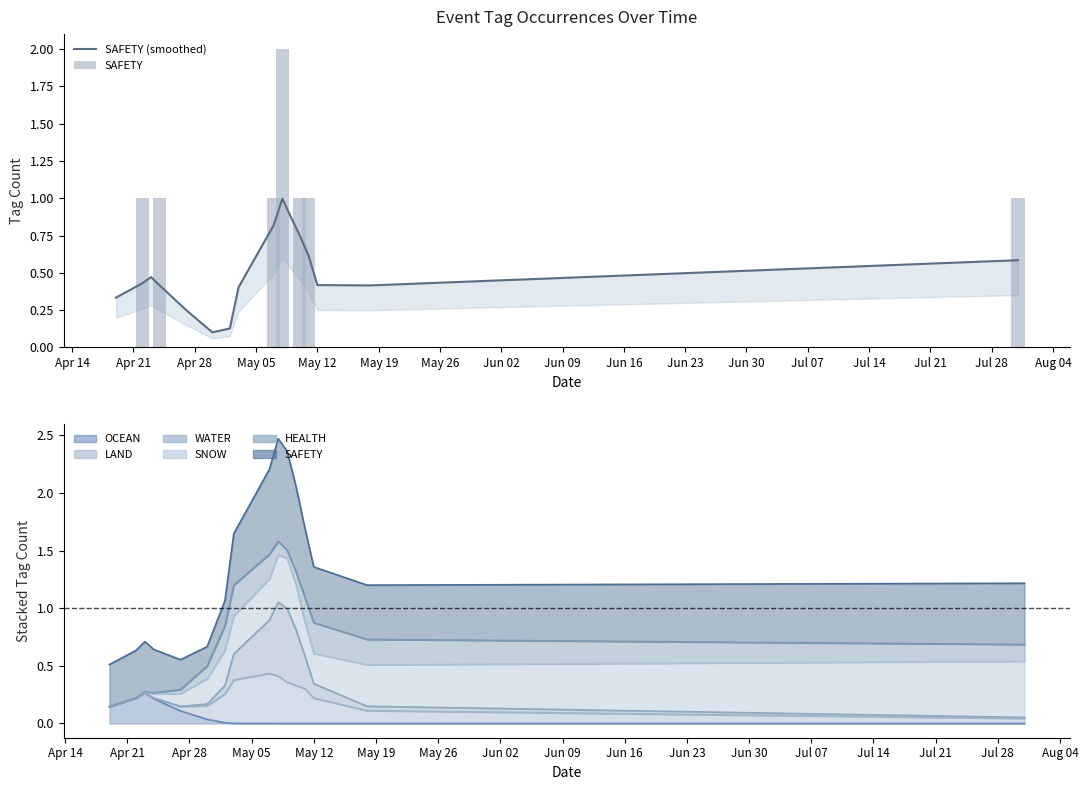

The SAFETY series shows 1.3 at Jun 23. True or false?

False